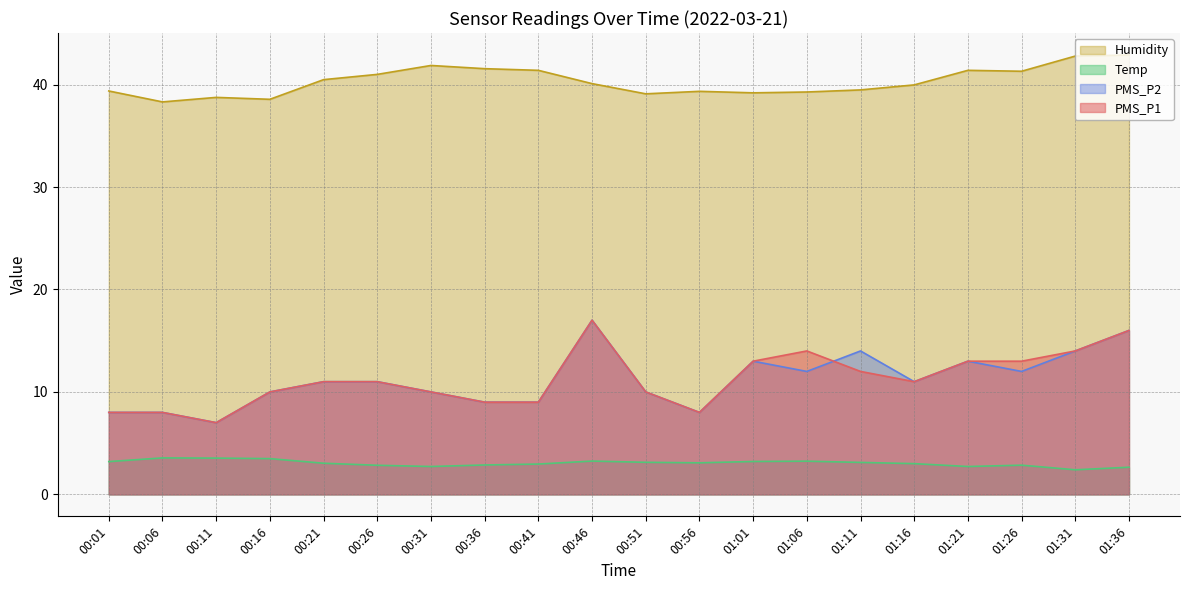

Where is the first local minimum for PMS_P2?

00:11